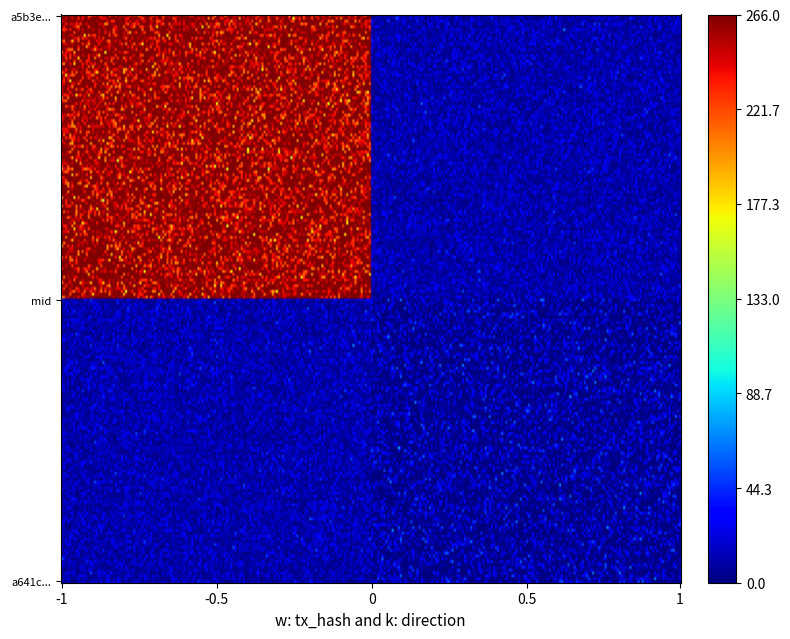

What is the greatest value displayed?

266